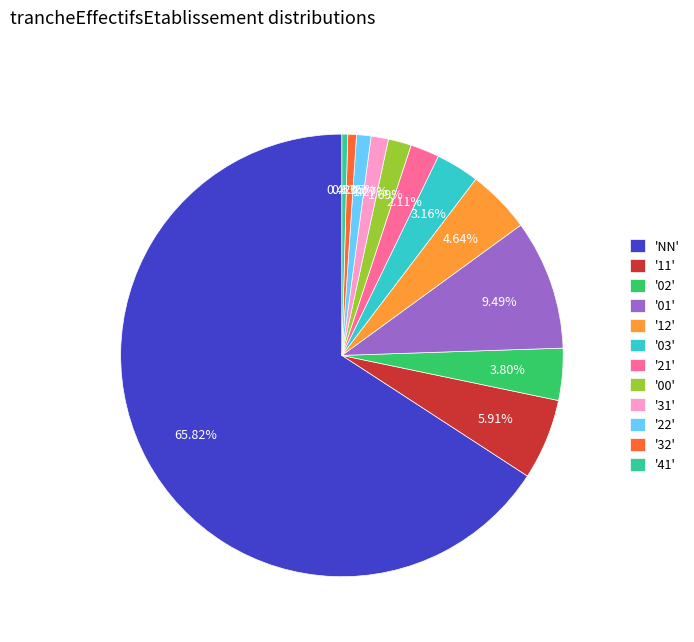

What is the ratio of the value at '11' to the value at '03'?

1.9